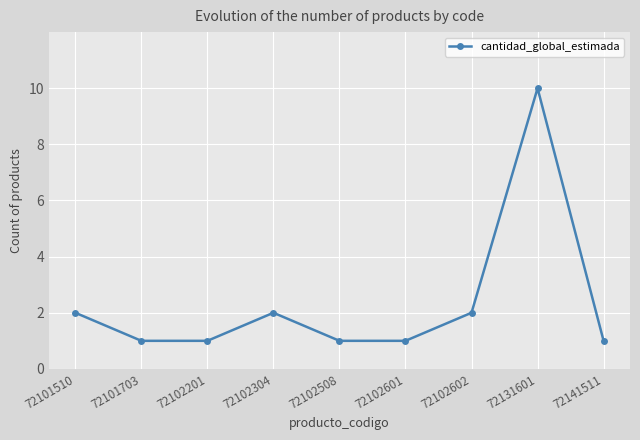

How many lines are shown in the chart?

1